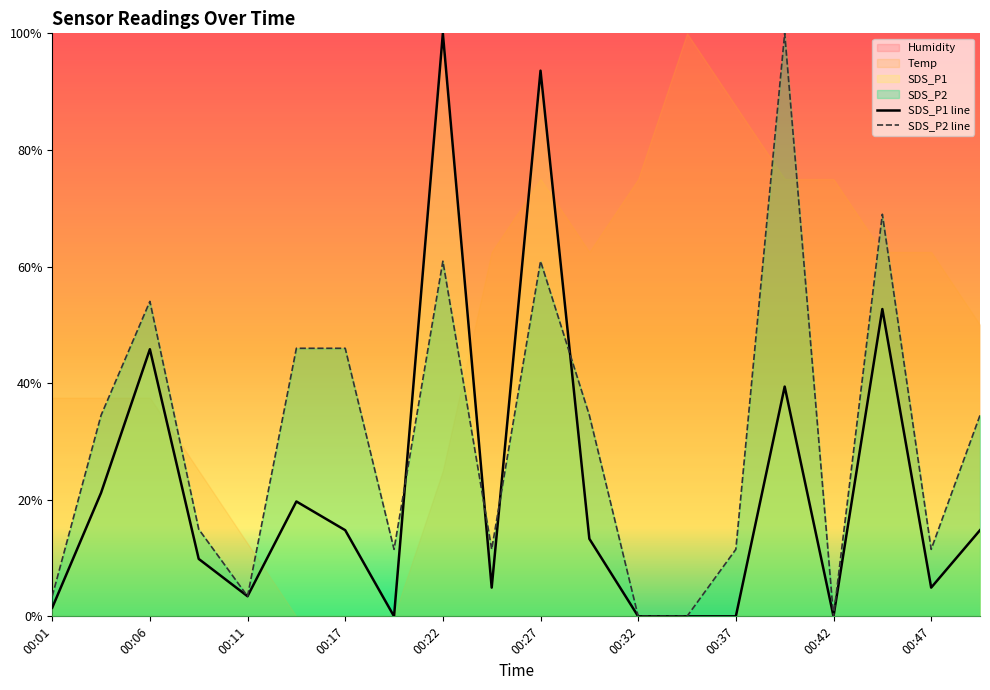

How many lines are shown in the chart?

2